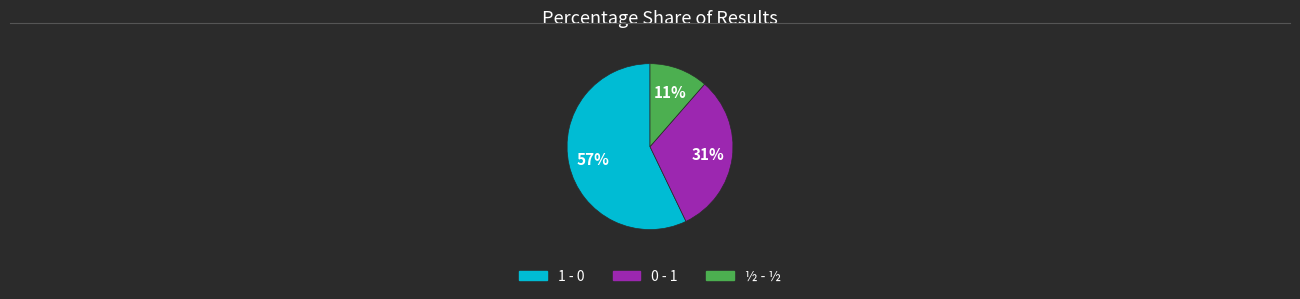

True or false: 1 - 0 accounts for 70% of the total.

False